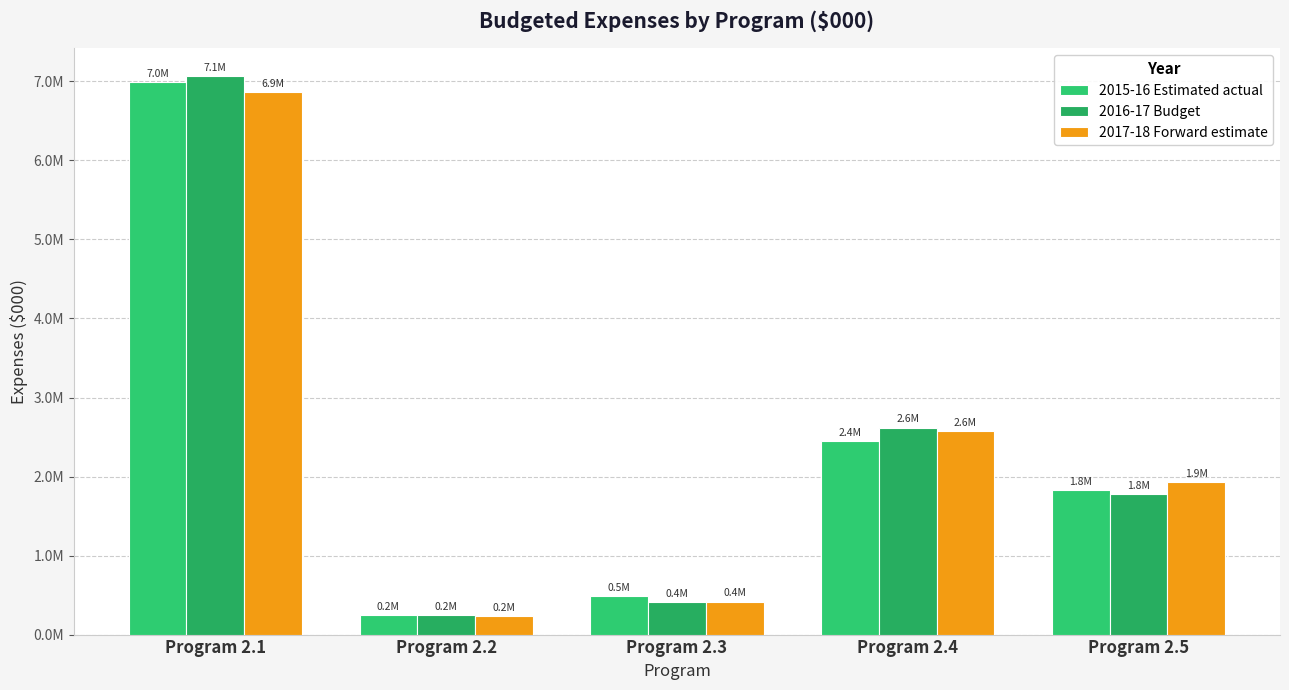

Does the chart contain any negative values?

No